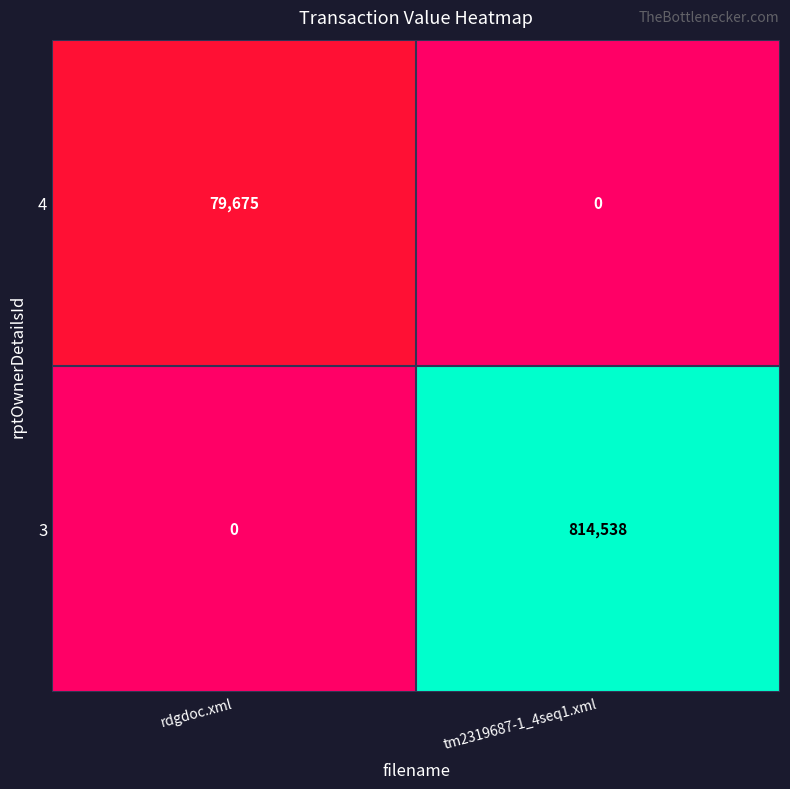

What is the total value across all series at tm2319687-1_4seq1.xml?

814538